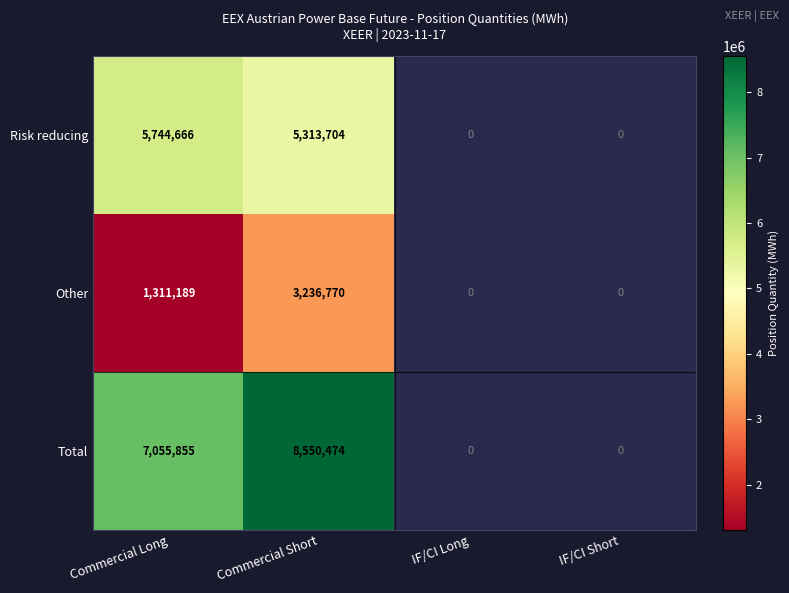

The Other series shows 1075847 at Commercial Short. True or false?

False